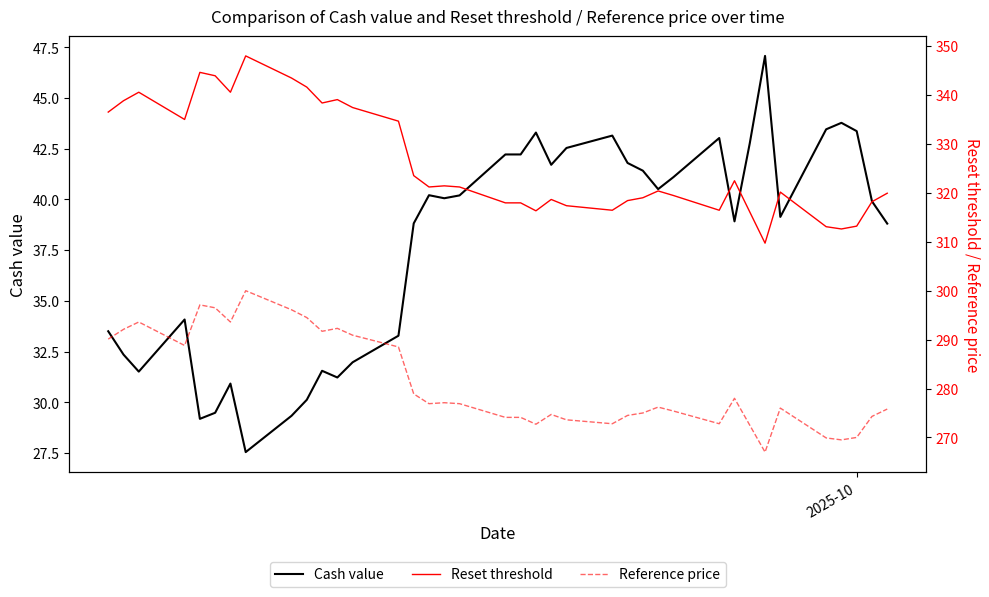

What is the highest value of the Cash value series?

47.1